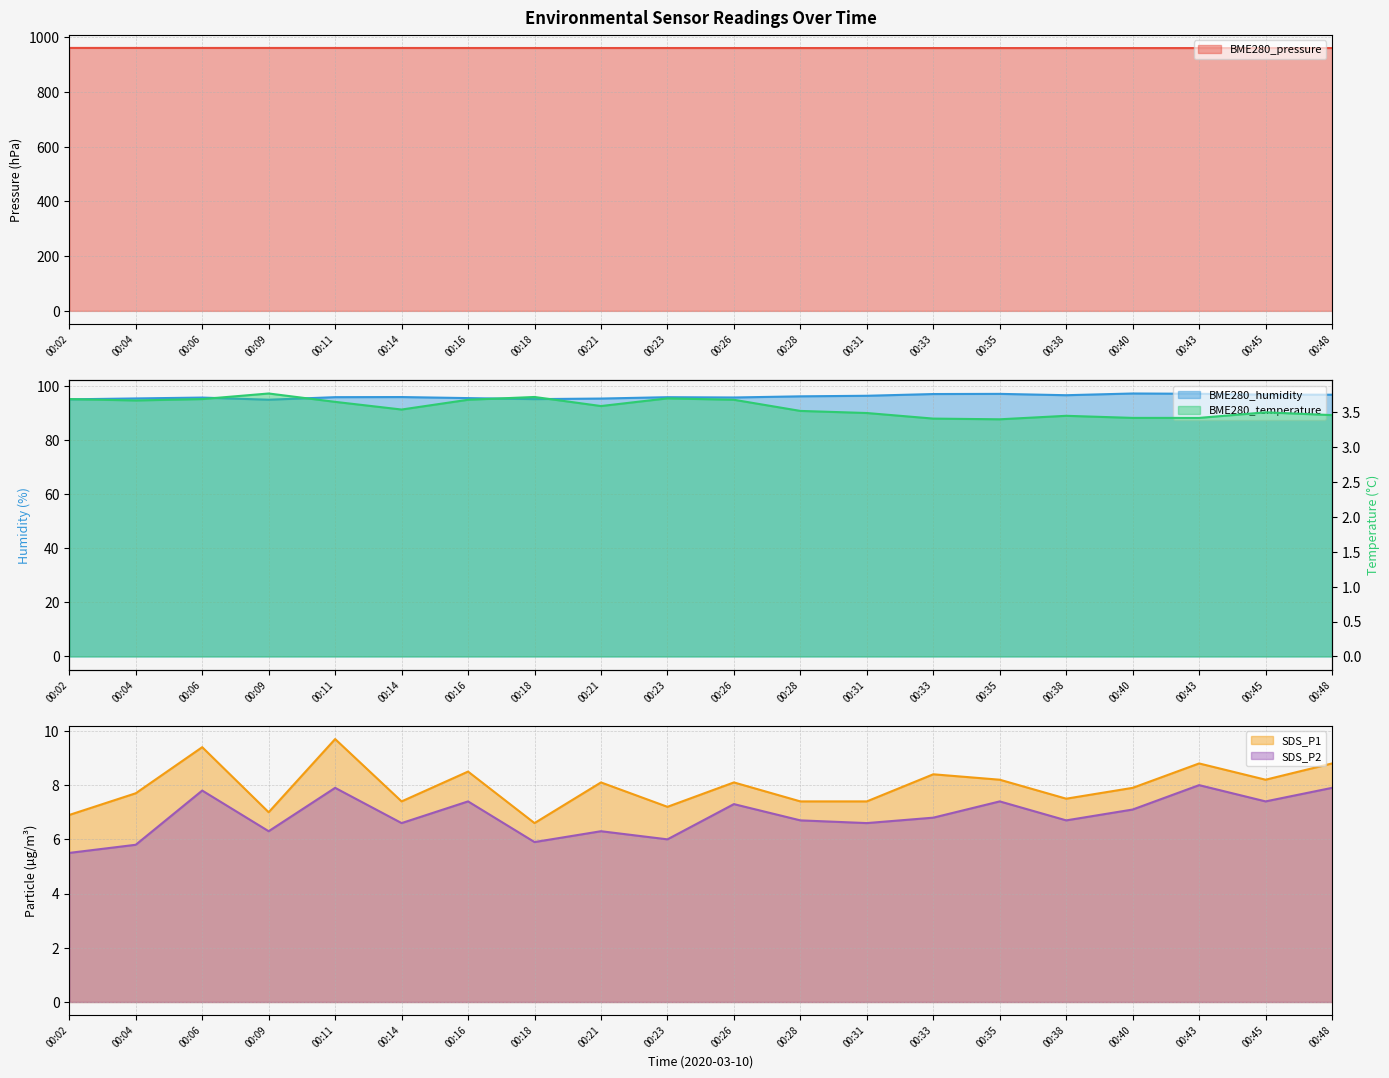

What is the value of the SDS_P1 point at the 3rd from the left?

9.4